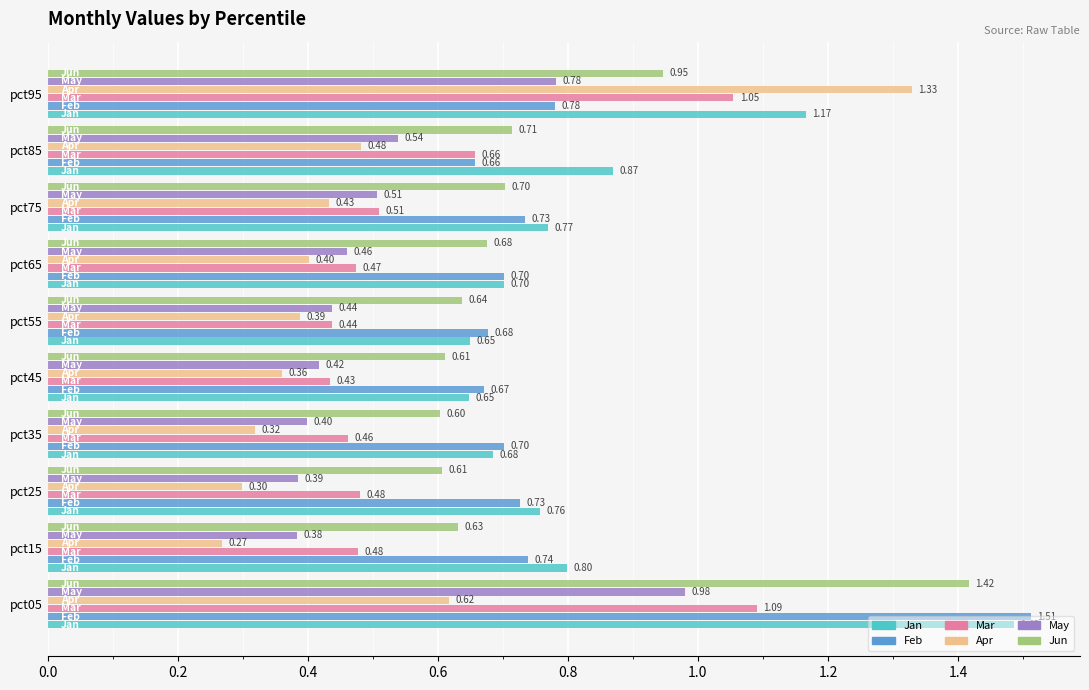

What is the total value across all series at pct95?

6.1